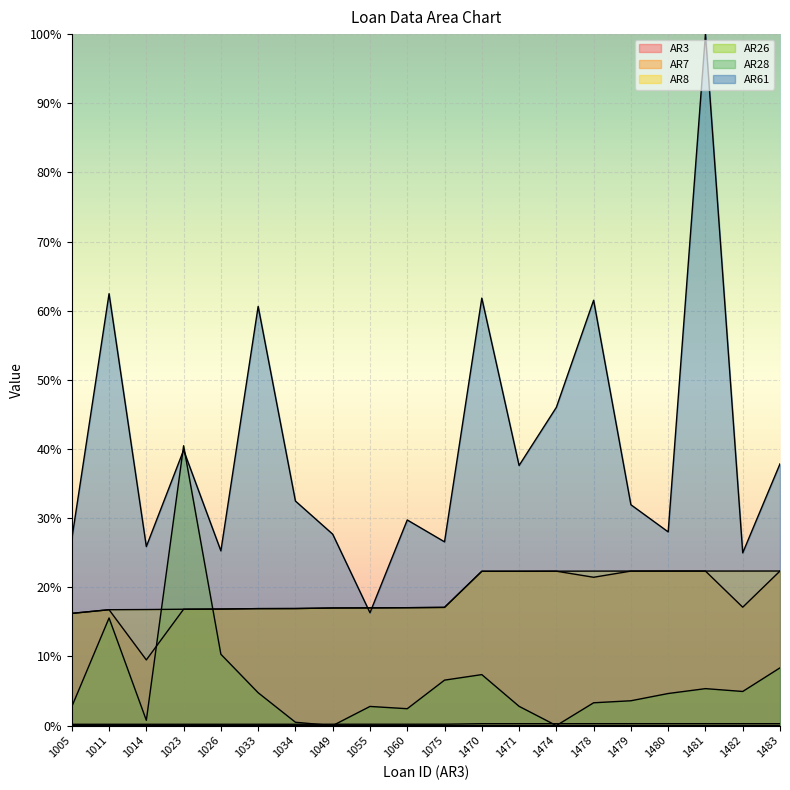

Is it true that AR7 equals 39.5 at 1481?

False